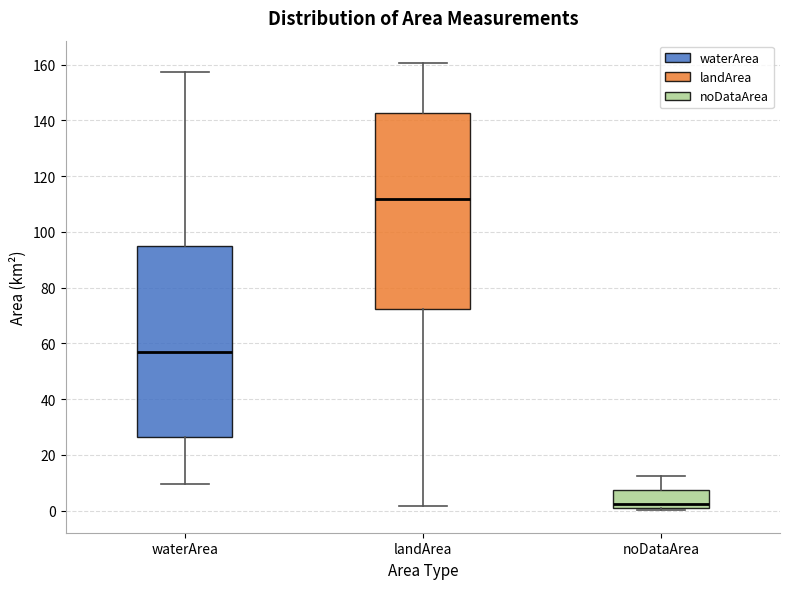

Where does the median line of the box for waterArea sit on the y-axis? The values are not printed on the chart, so give them approximately, as read against the axis.

56